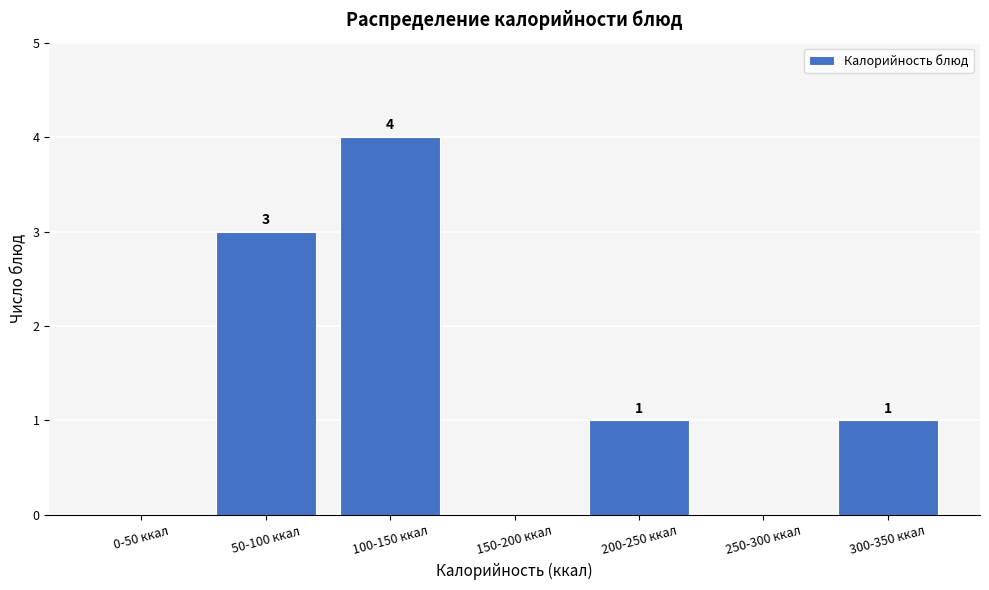

Reading left to right, list all the values displayed in this chart.

0-50 ккал=0	50-100 ккал=3	100-150 ккал=4	150-200 ккал=0	200-250 ккал=1	250-300 ккал=0	300-350 ккал=1